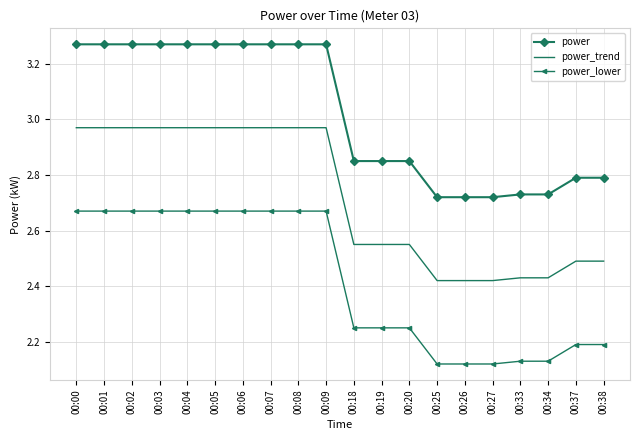

True or false: power_trend and power_lower cross at least once.

False